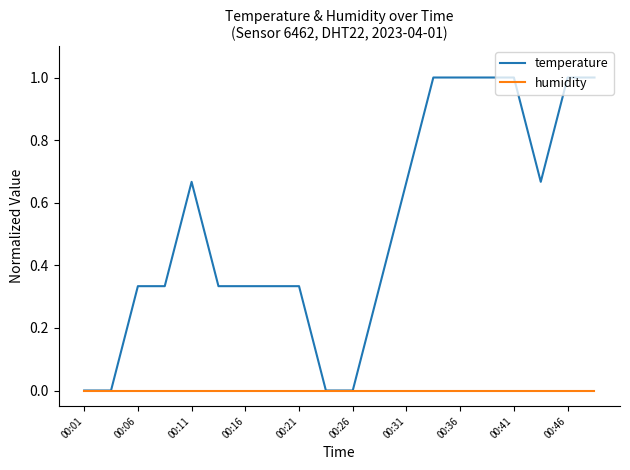

Rank the series by their average value, from lowest to highest.

humidity, temperature